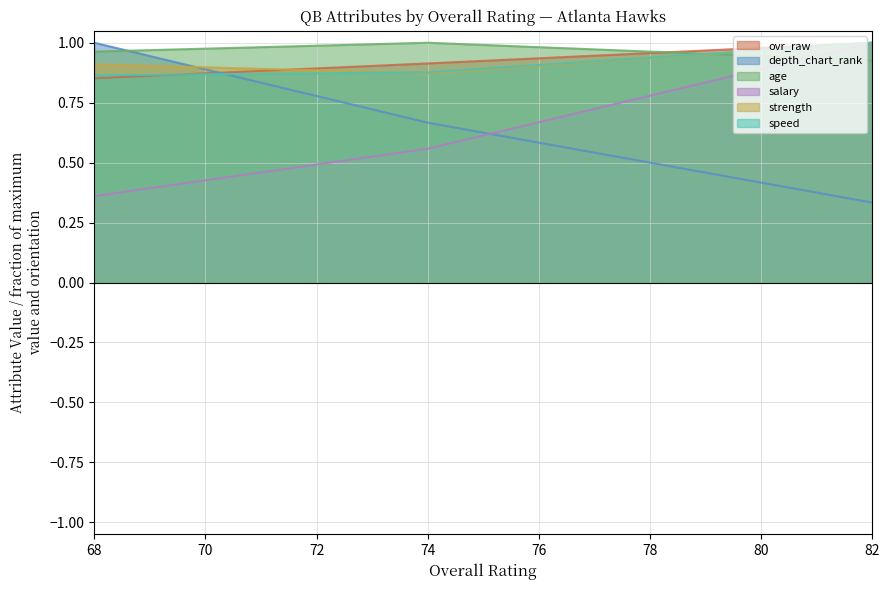

Between 82 and 68, which series saw the biggest shift?

depth_chart_rank